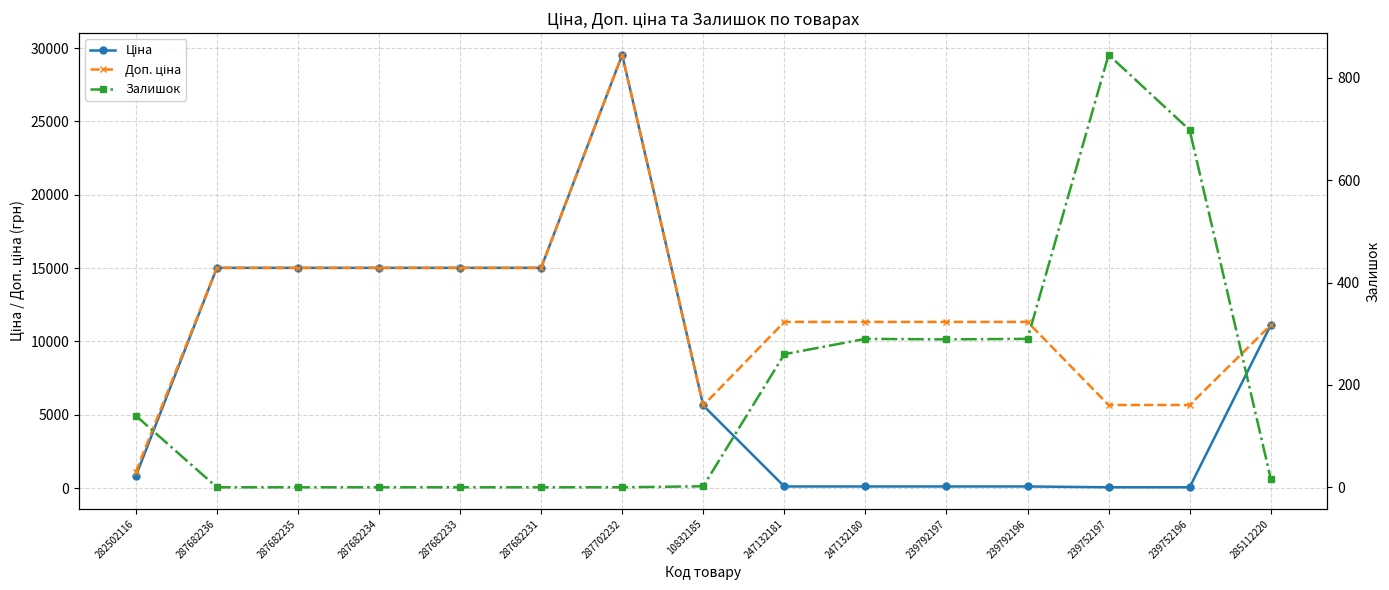

What is the sum of all Ціна values?

122774.2